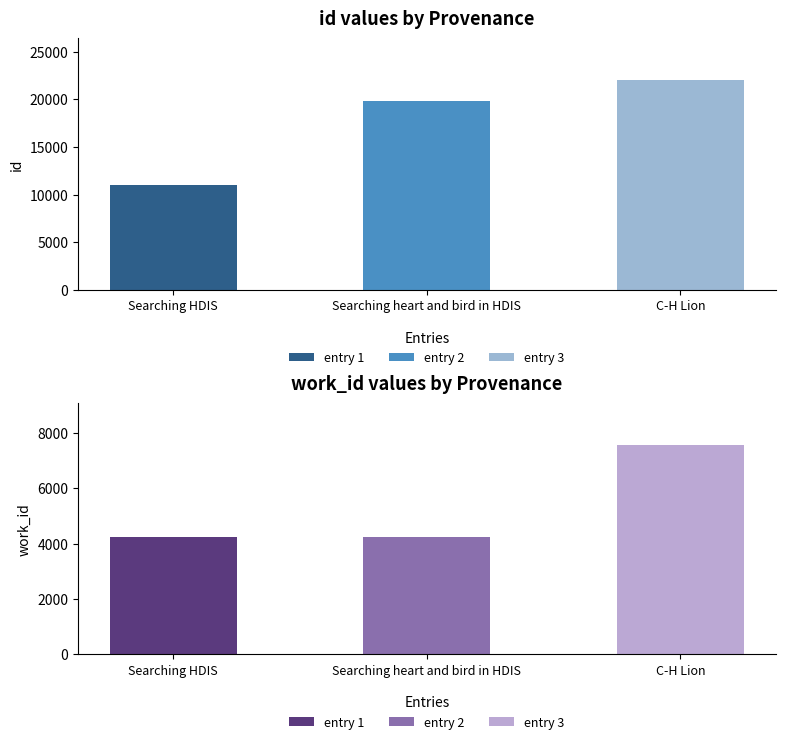

Which series has the widest spread of values?

id